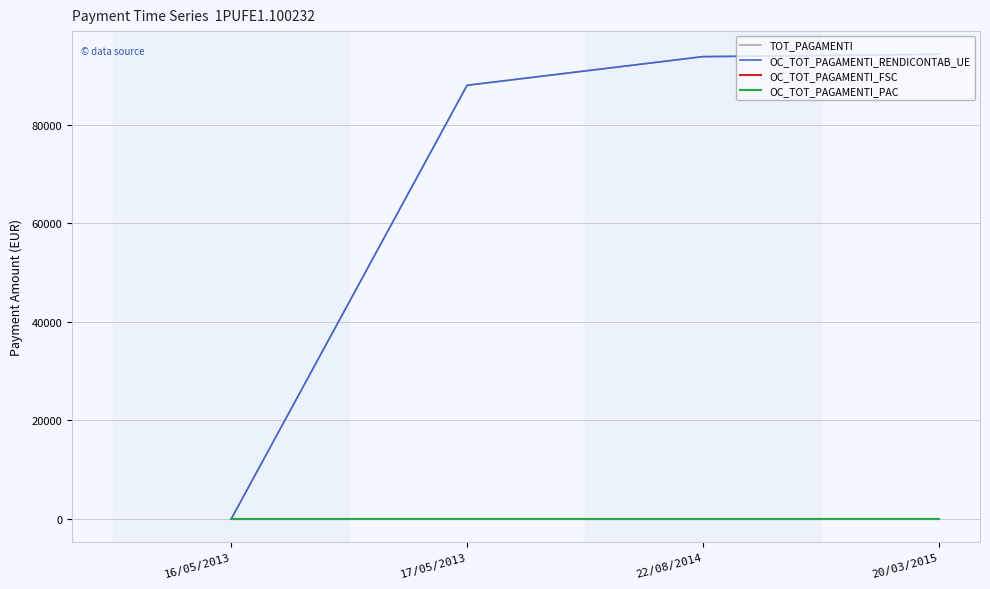

What is the value of the OC_TOT_PAGAMENTI_RENDICONTAB_UE point at the 4th from the left?

94248.8